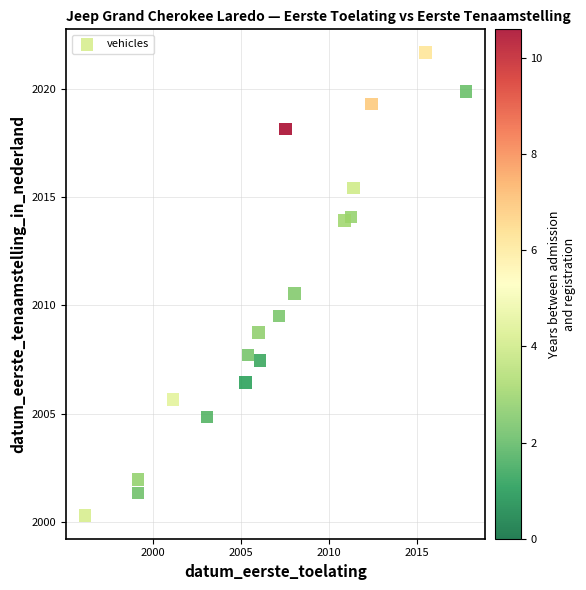

What is the range of Y values (max minus min)?

21.4